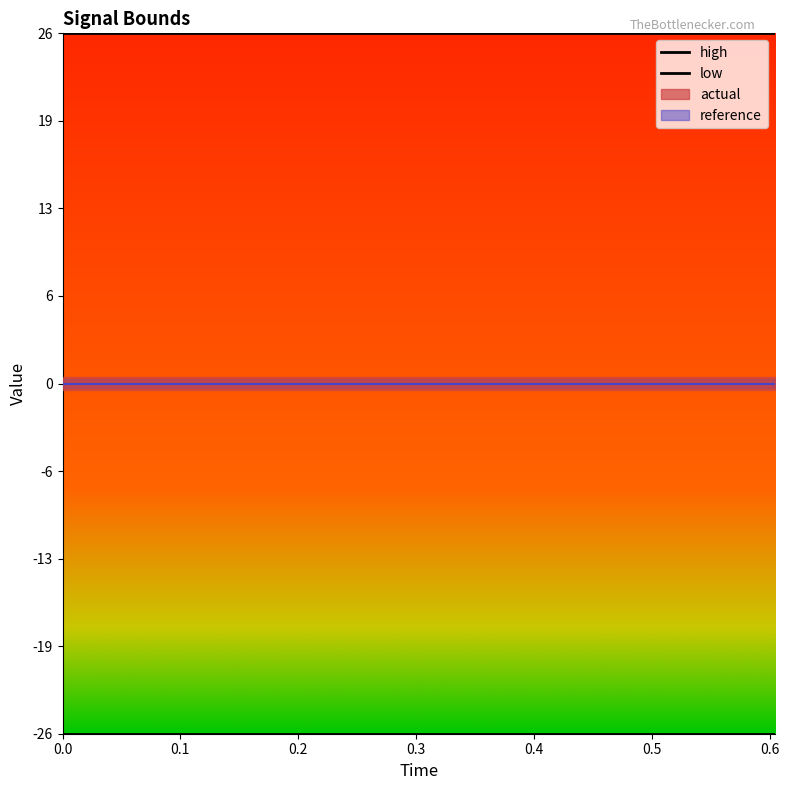

True or false: high has a value of 25.7 at reference.

True